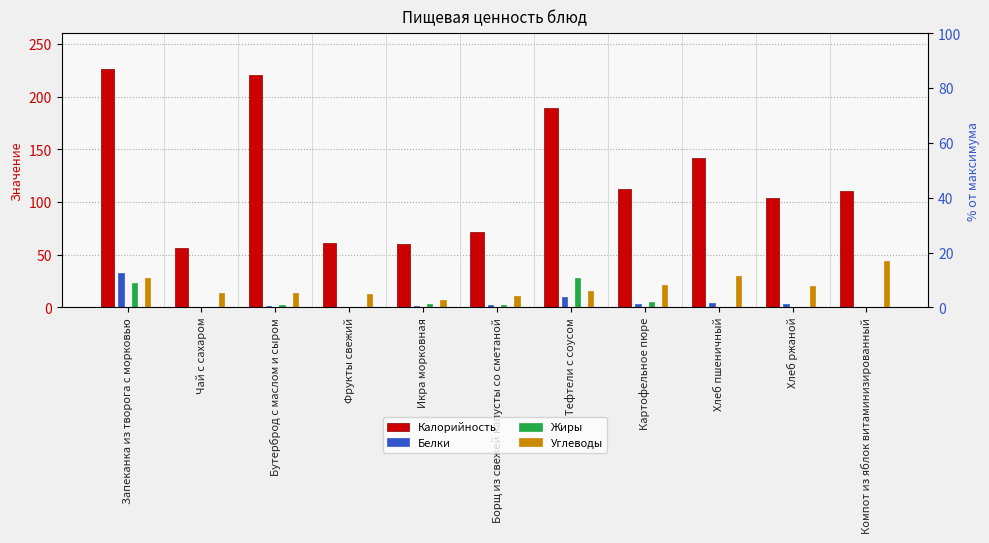

Reading left to right, what are all the values shown in this chart?

Калорийность: 226.1	56.0	220.2	61.1	60.6	72.0	189.0	112.0	141.6	104.0	110.0
Белки: 32.7	0.0	1.1	0.5	1.7	2.0	9.5	3.3	4.6	3.0	0.4
Жиры: 23.5	0.0	2.7	0.5	2.9	2.2	28.1	4.7	0.5	0.0	0.0
Углеводы: 28.3	14.0	13.7	12.8	6.8	10.9	15.1	21.4	29.5	20.0	44.2